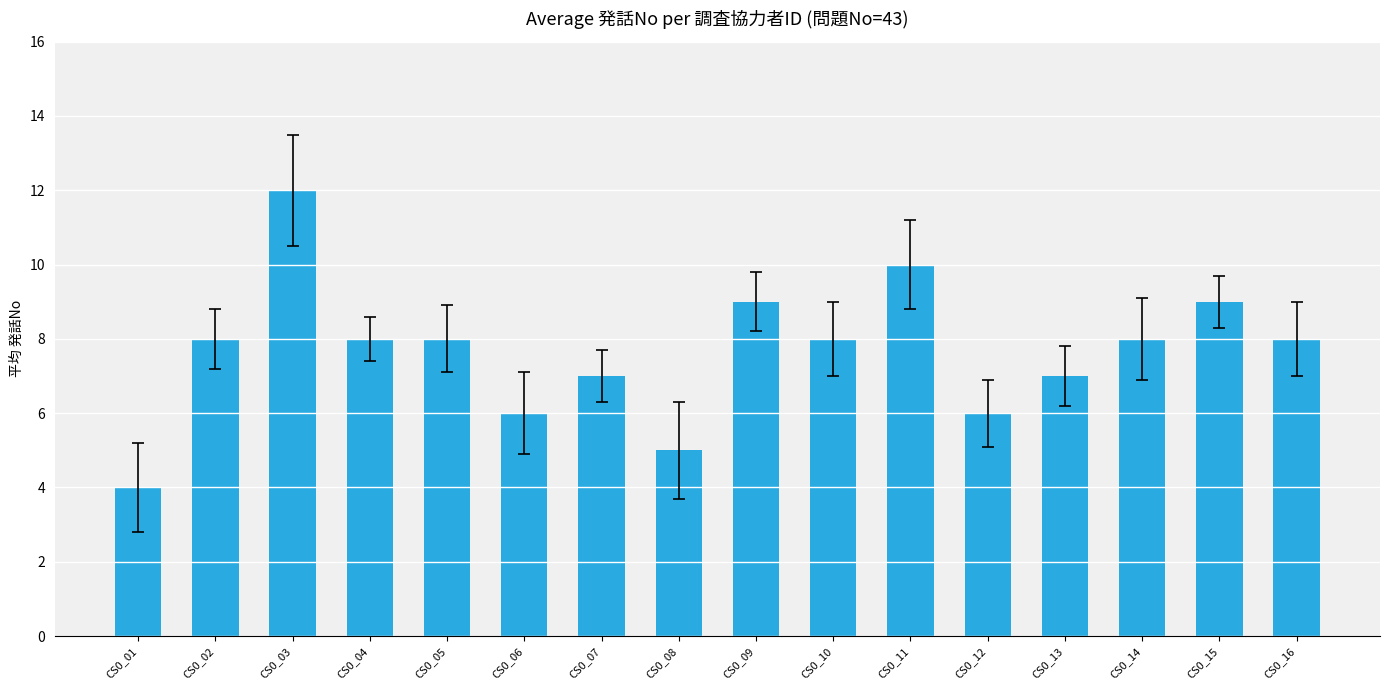

The value at CS0_05 is 4. True or false?

False